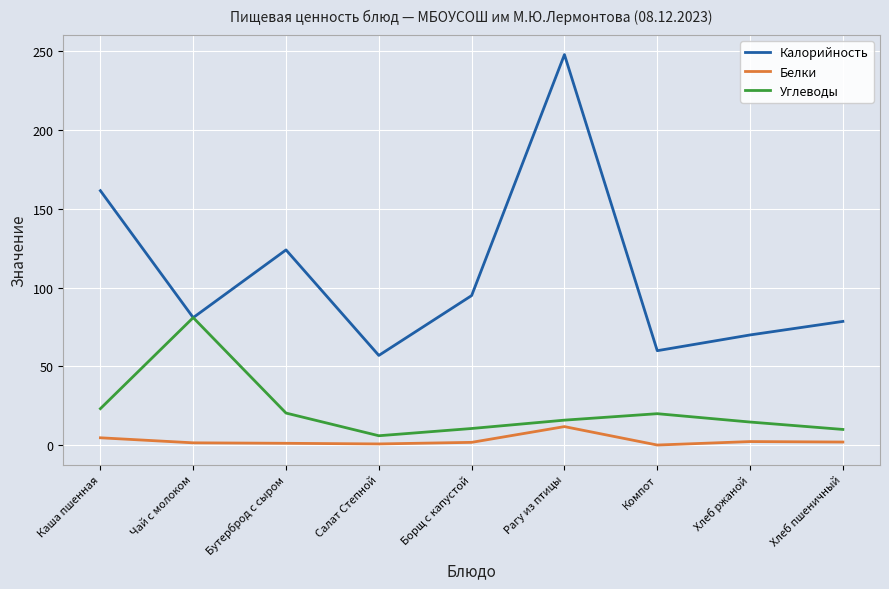

At which label is Калорийность closest to 152?

Каша пшенная